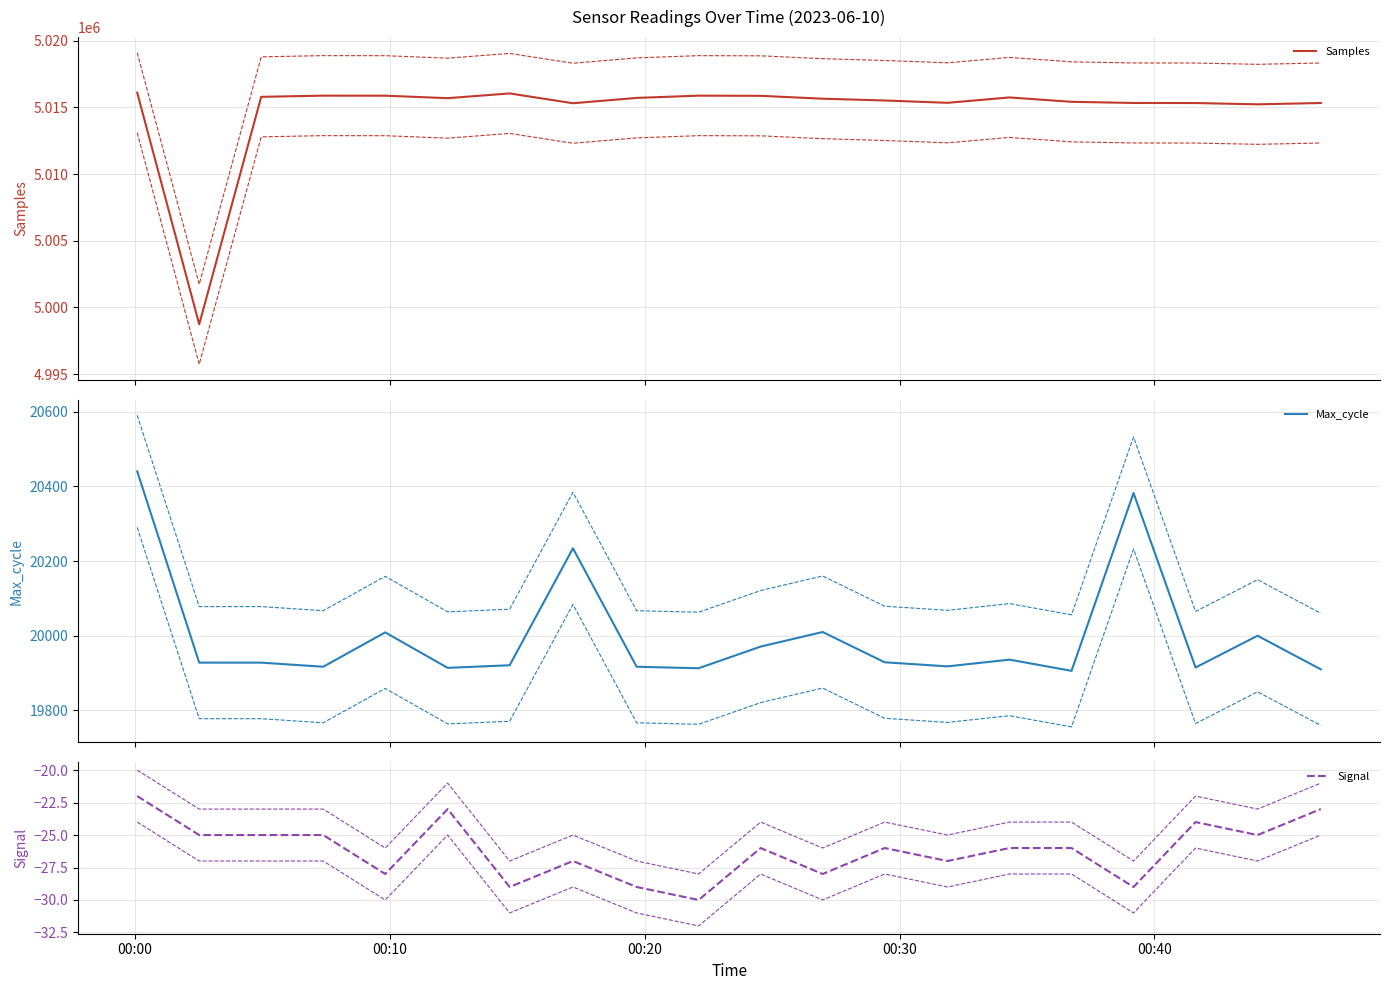

True or false: Max_cycle and Signal intersect in this chart.

False